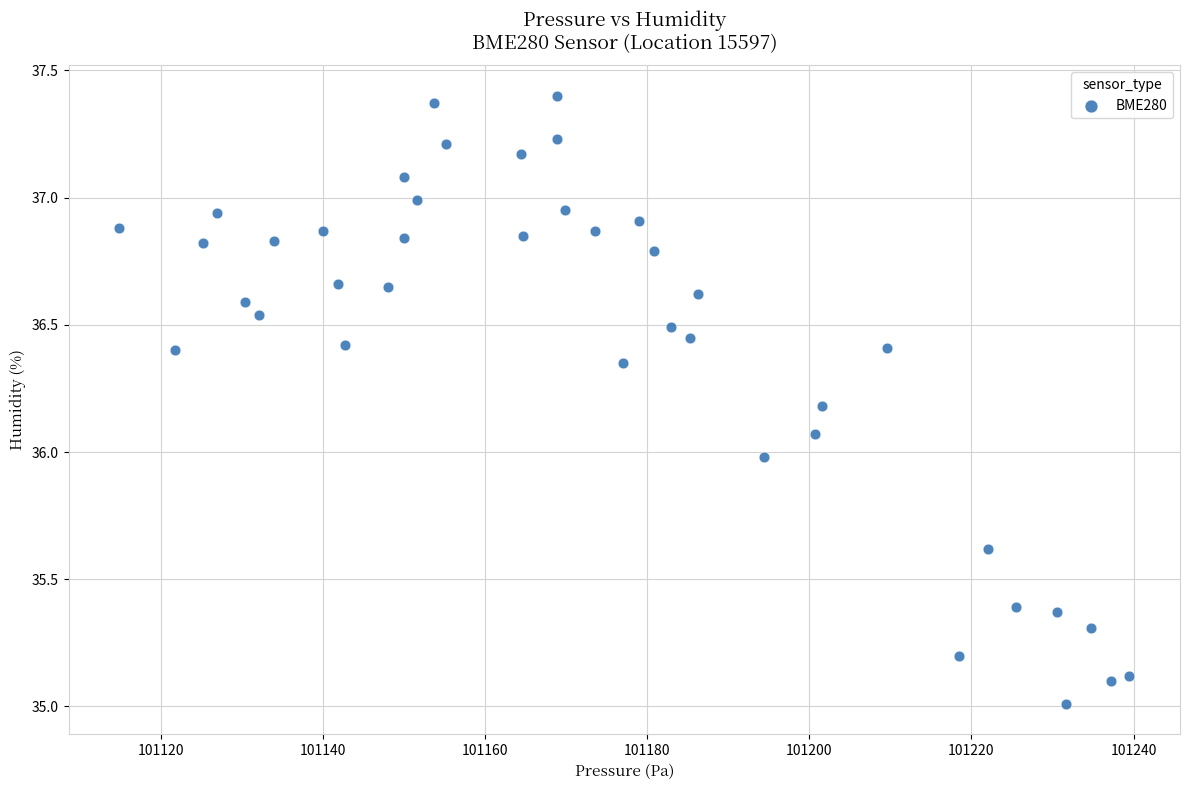

What is the range of Y values (max minus min)?

2.4